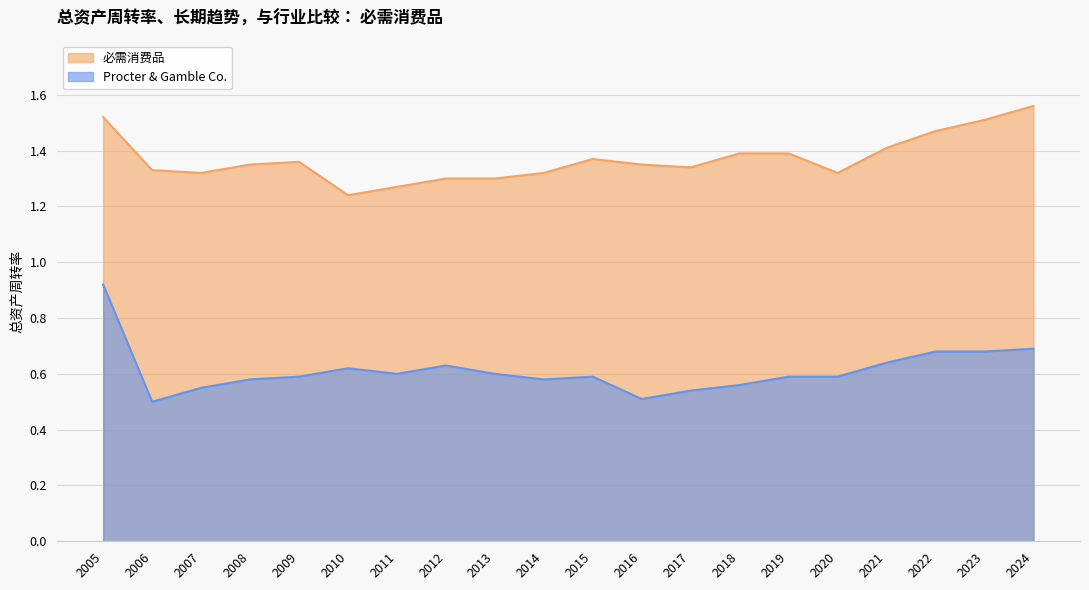

At which category does the chart reach its peak across all series?

2024